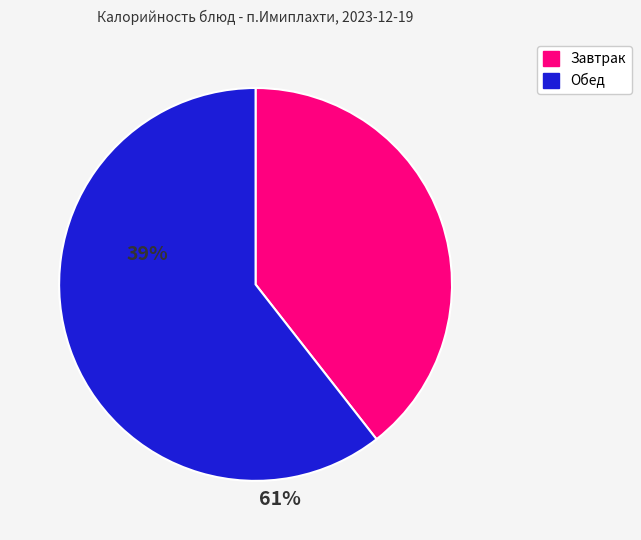

Is there any slice that represents more than half of the pie?

Yes